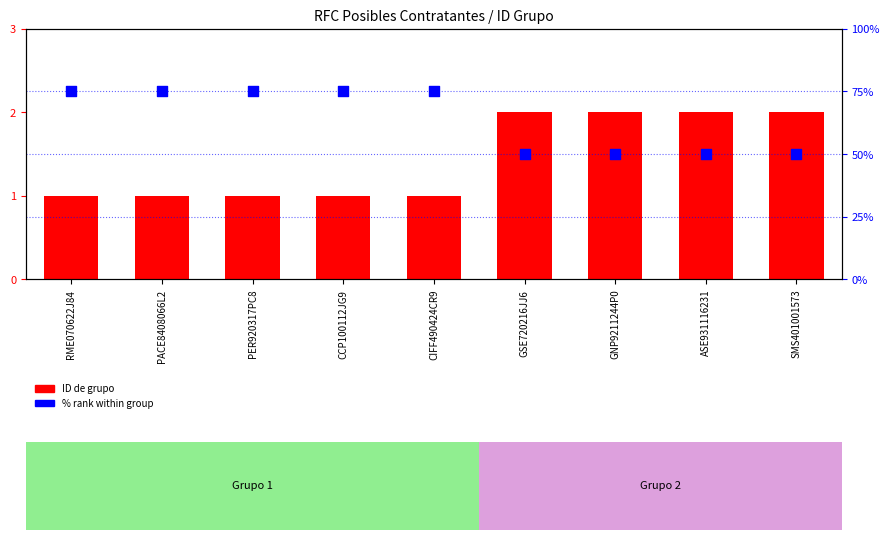

What are all the series names shown in the legend?

ID de grupo, % rank within group